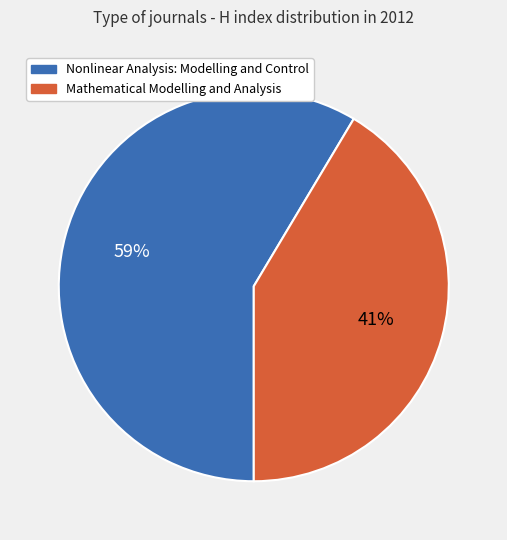

Does Mathematical Modelling and Analysis represent more than half of the total?

No